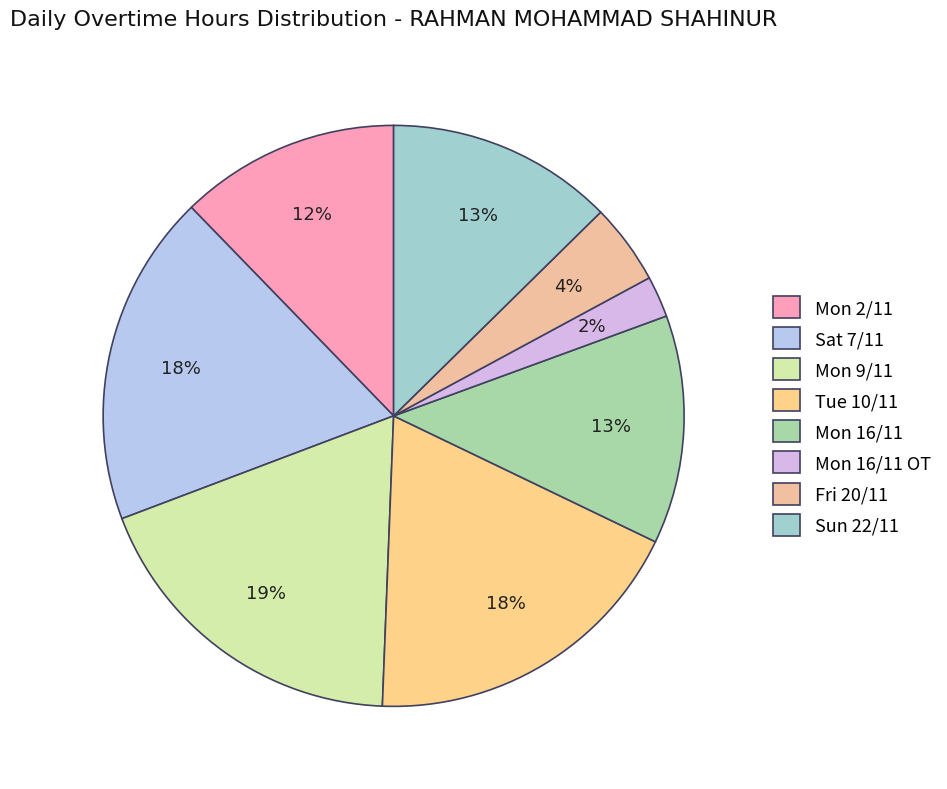

How many slices are in this pie chart?

8